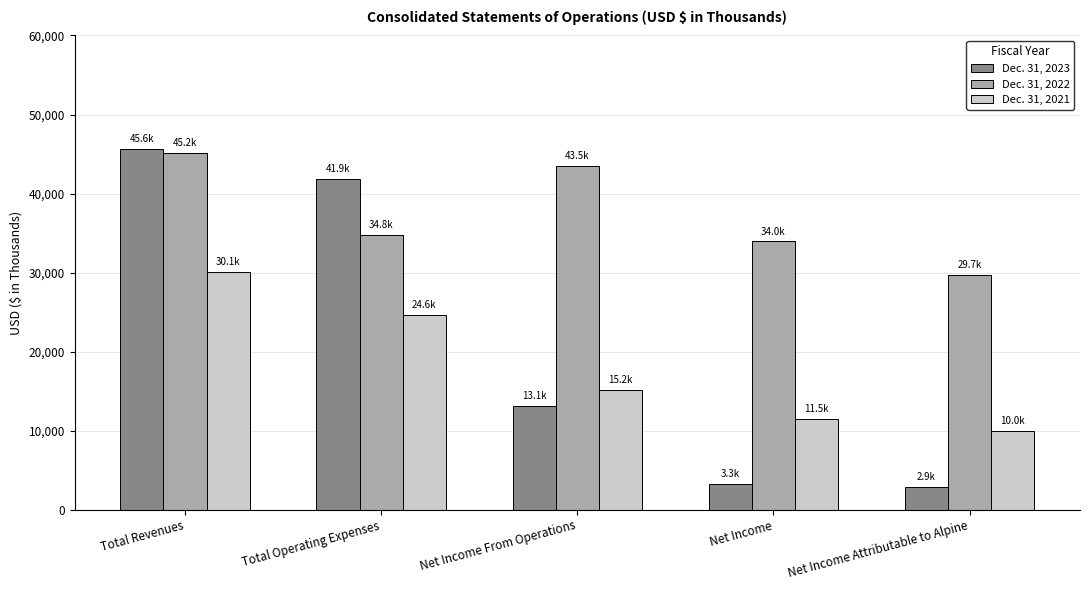

Where does the Dec. 31, 2023 series first go above 13142?

Total Revenues